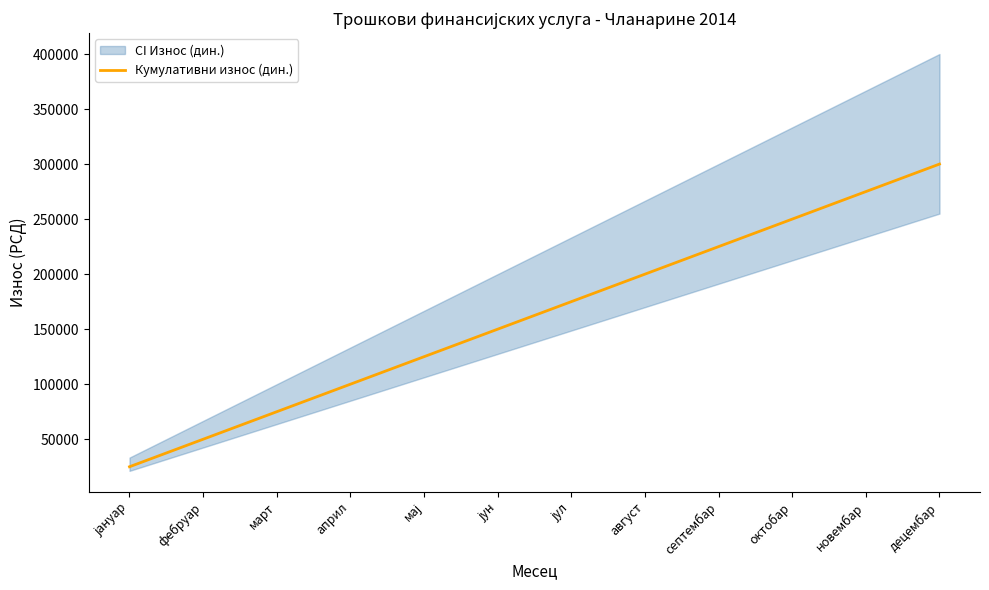

Does the chart display data point markers on the line(s)?

No